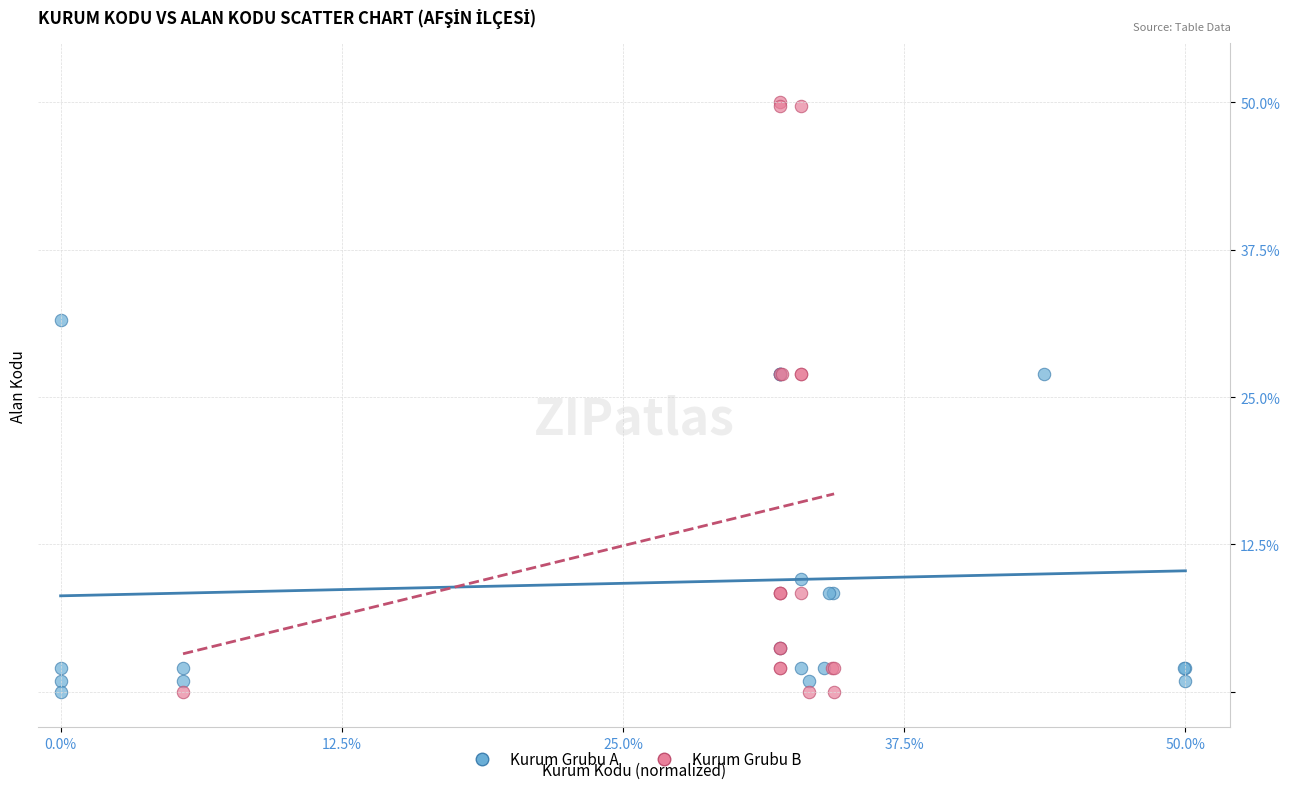

Which series contains the highest Y value?

Kurum Grubu B